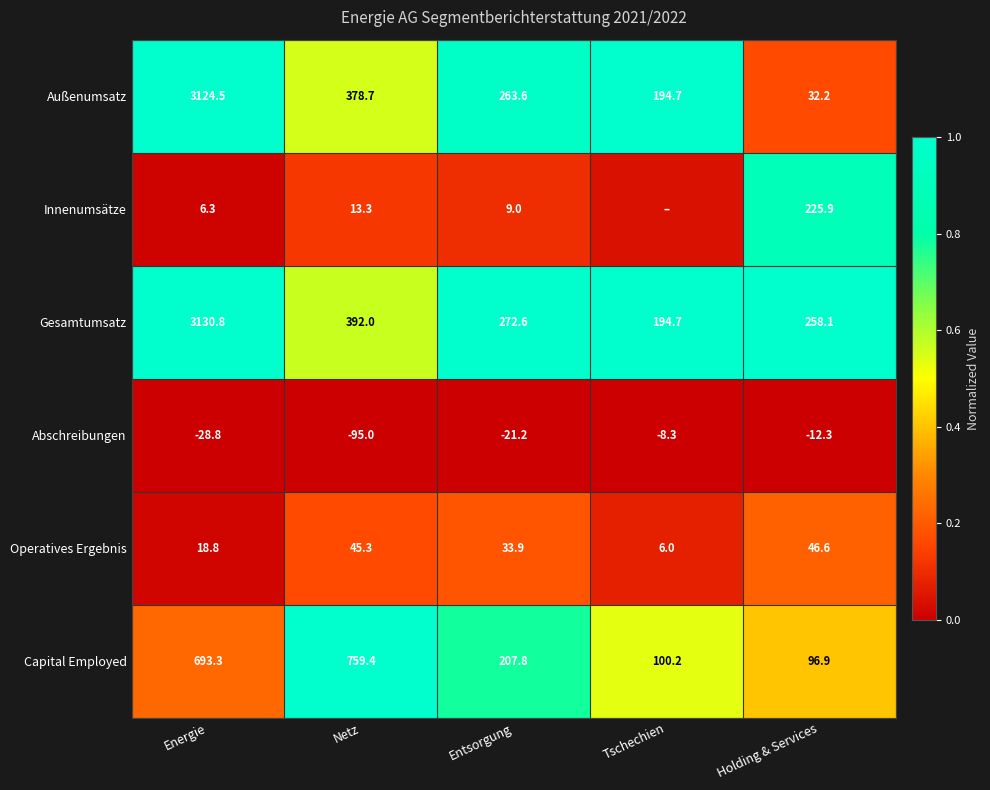

At which label does Außenumsatz first exceed 263?

Energie